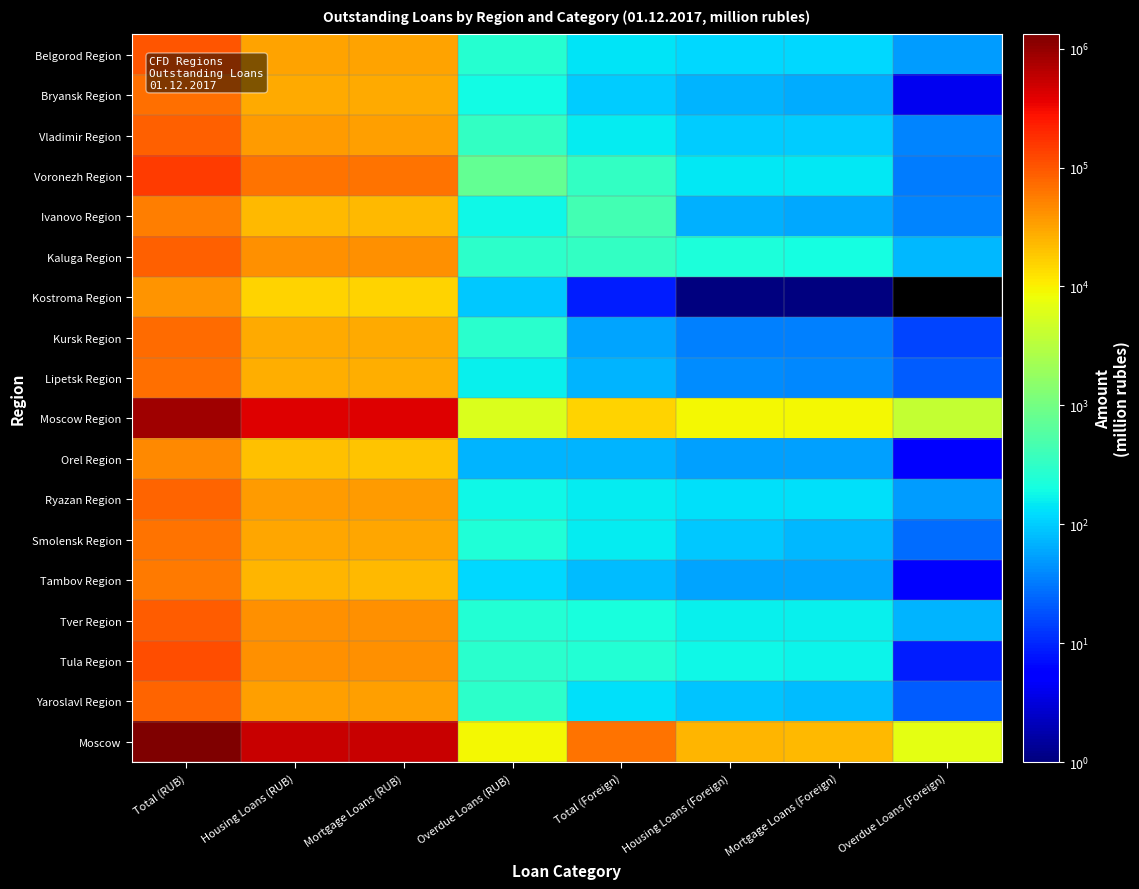

Which series has the largest total across all categories?

Moscow